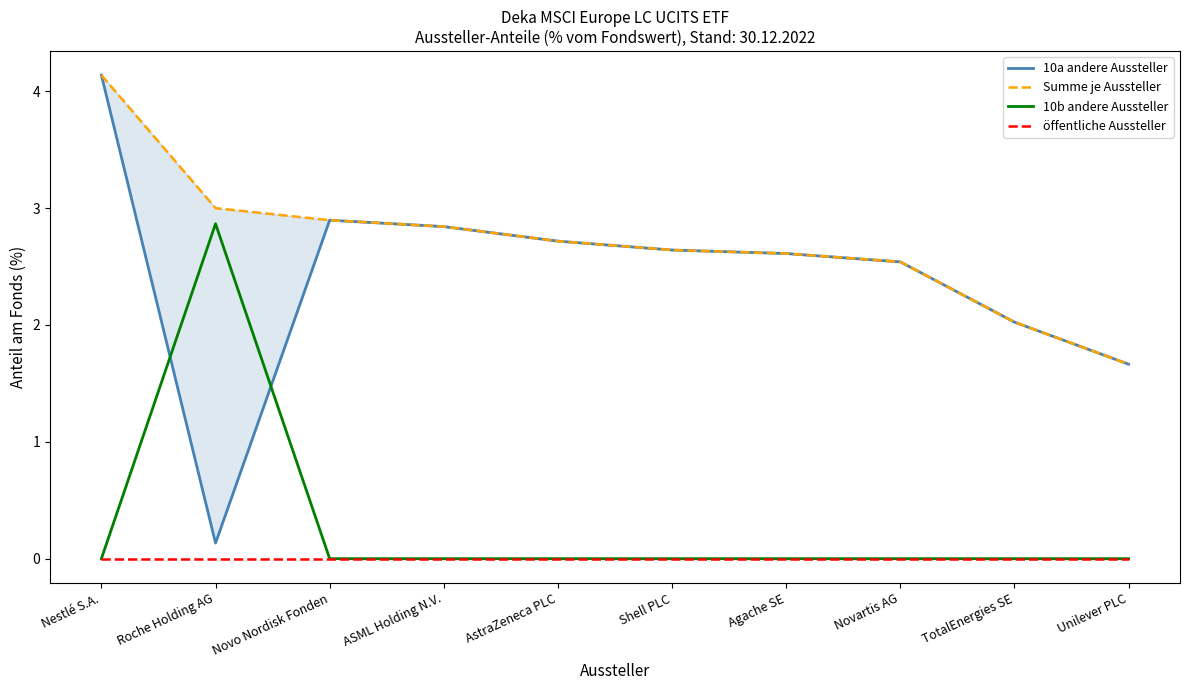

True or false: Summe je Aussteller and 10a andere Aussteller cross at least once.

False